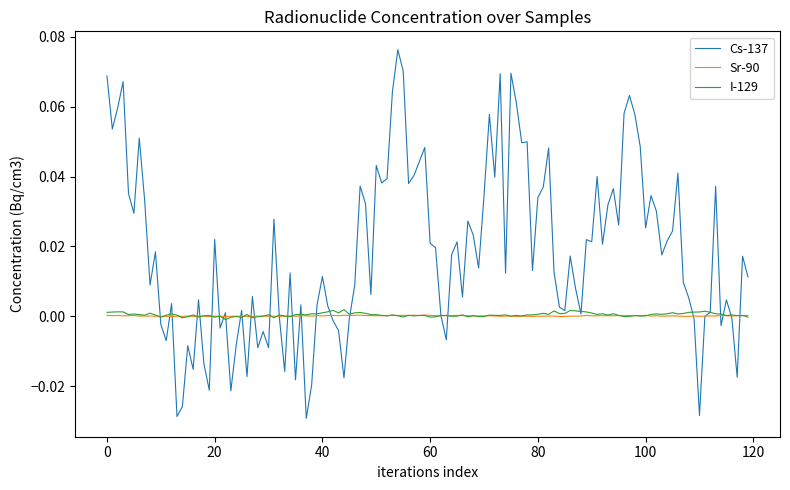

Which series has the largest total across all categories?

Cs-137